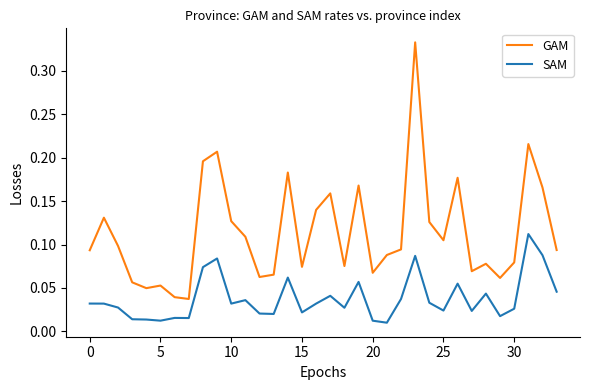

True or false: SAM and GAM intersect in this chart.

False